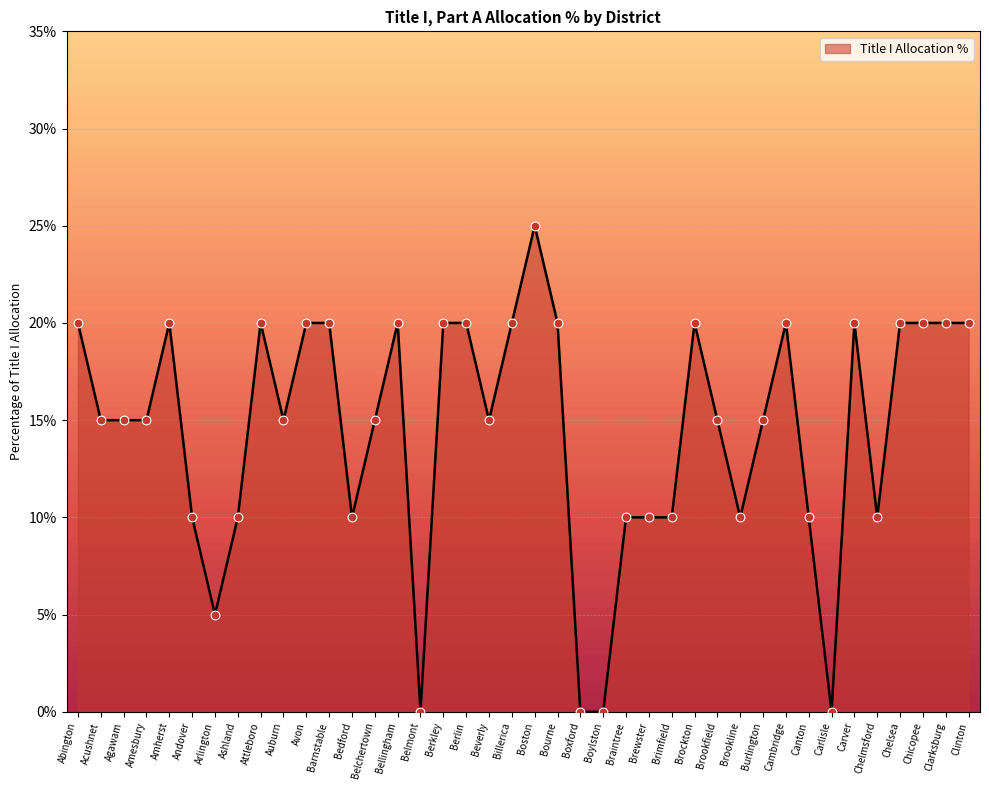

Does the chart have visible grid lines?

Yes